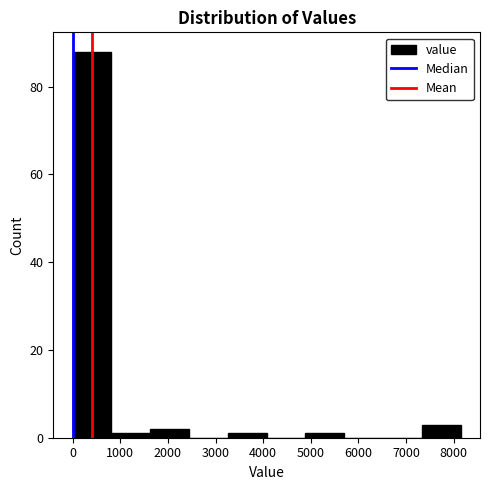

How tall is the bar that spans 1600 to 2400 on the x-axis? Neither the bar edges nor the heights are printed on the chart, so give them approximately, as read against the axes.

2